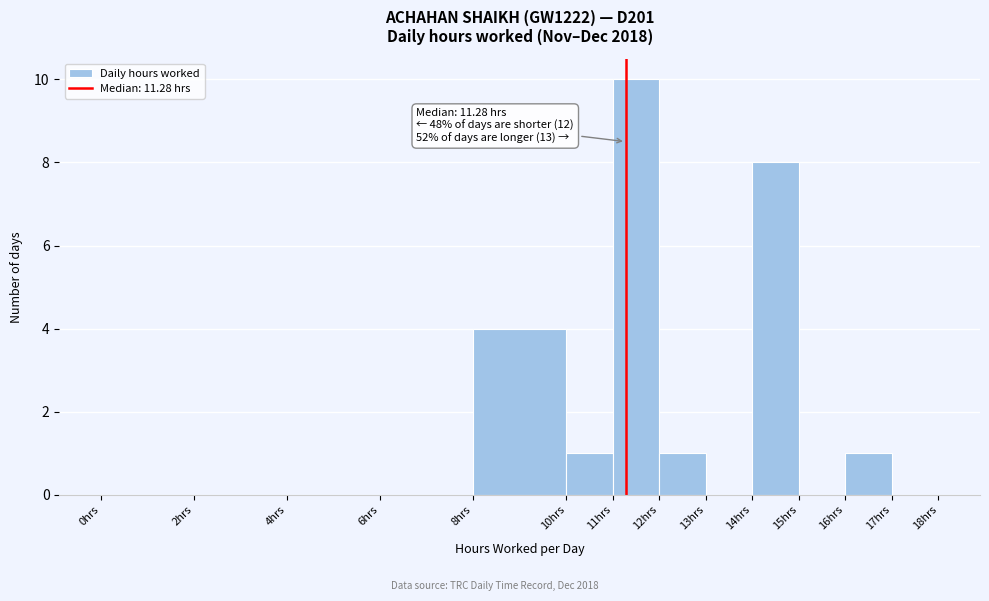

Over which range of the x-axis is the bar tallest?

11 to 12